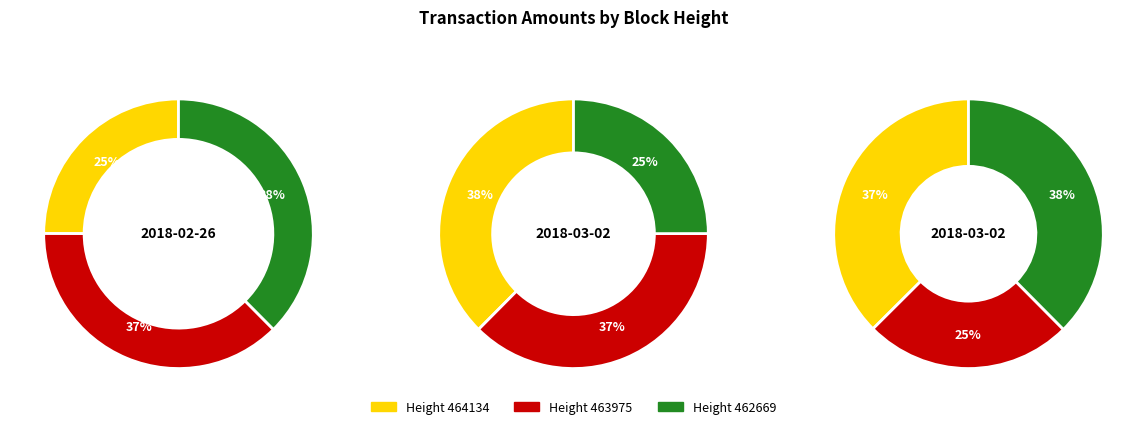

Rank the categories by value from highest to lowest.

463975, 464134, 462669